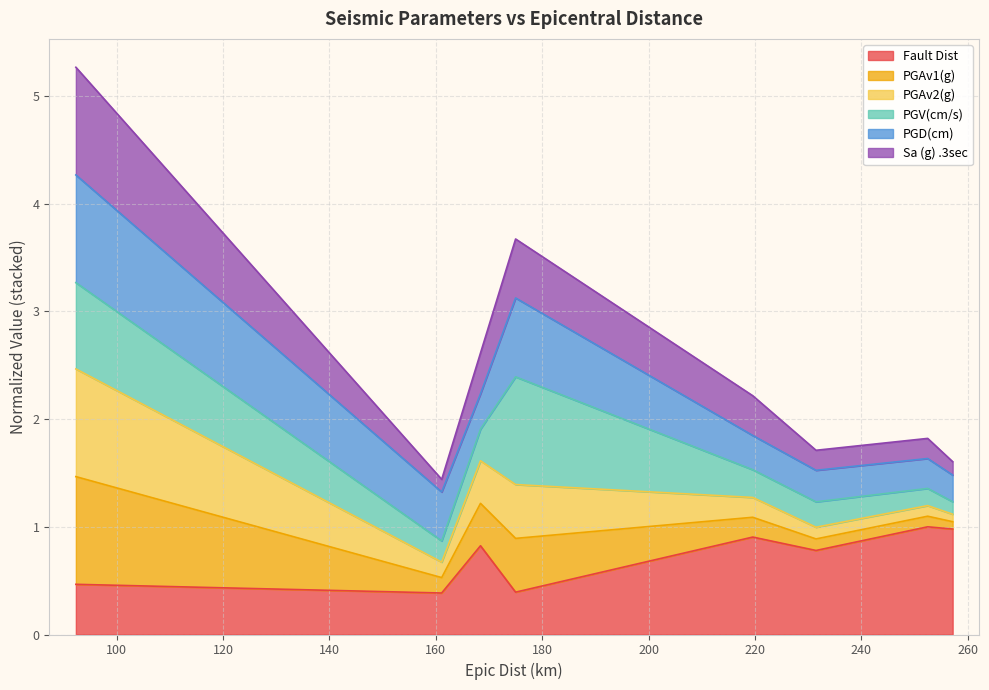

What is the maximum value for Fault Dist?

1.0